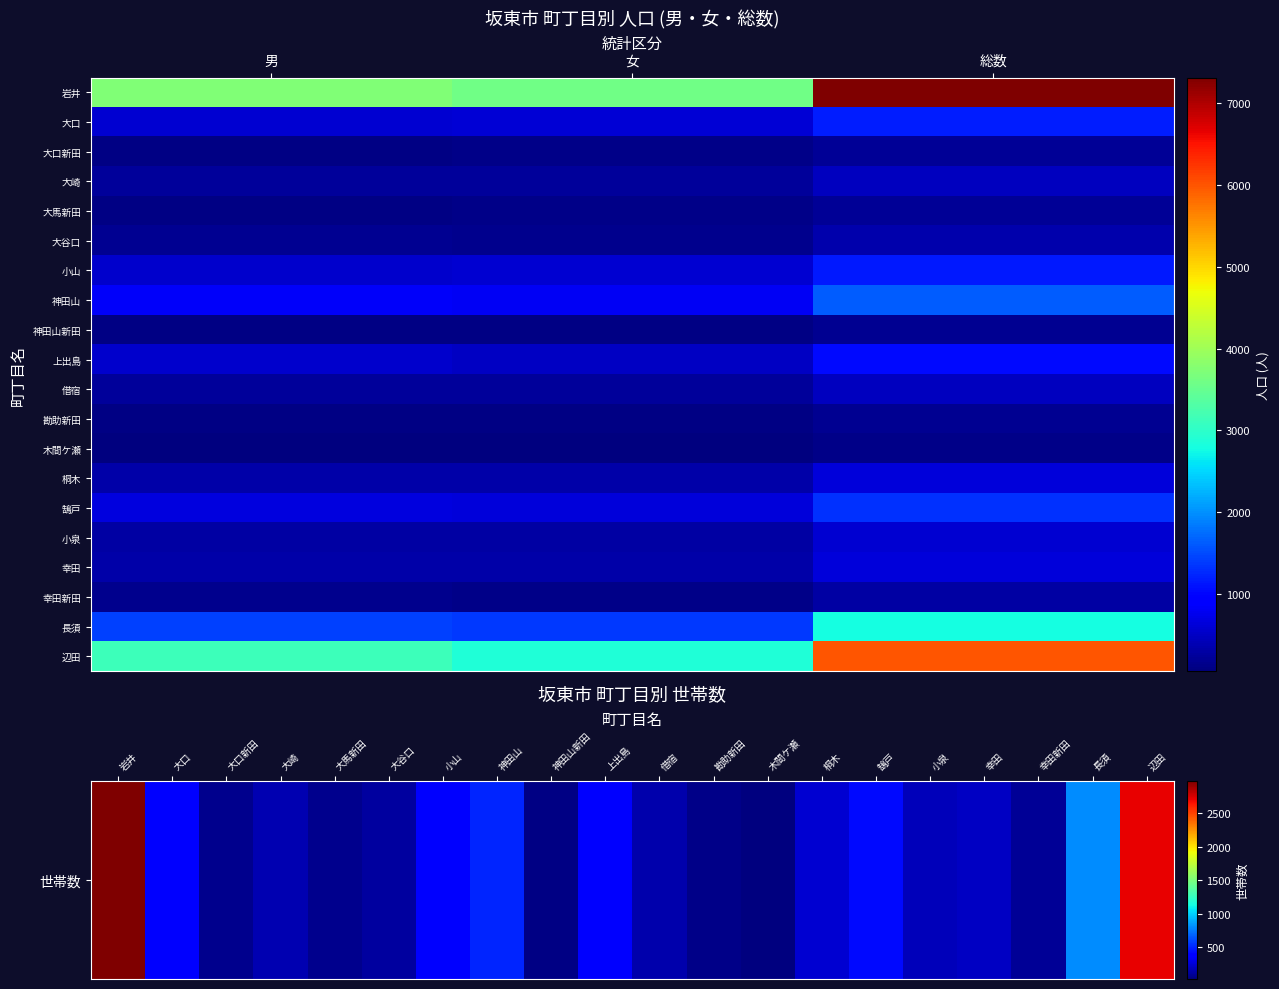

At which label does 神田山 reach its peak?

2